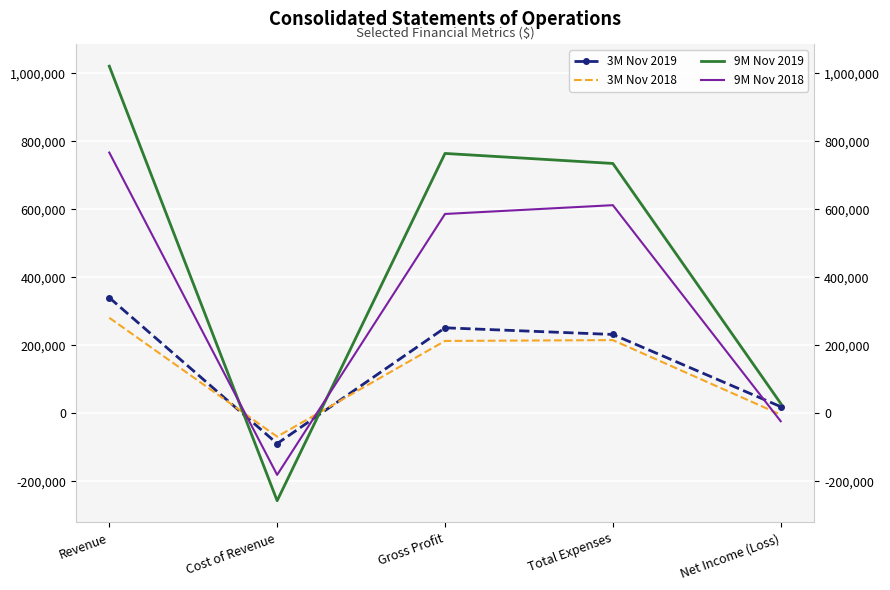

Which series has the largest total across all categories?

9M Nov 2019